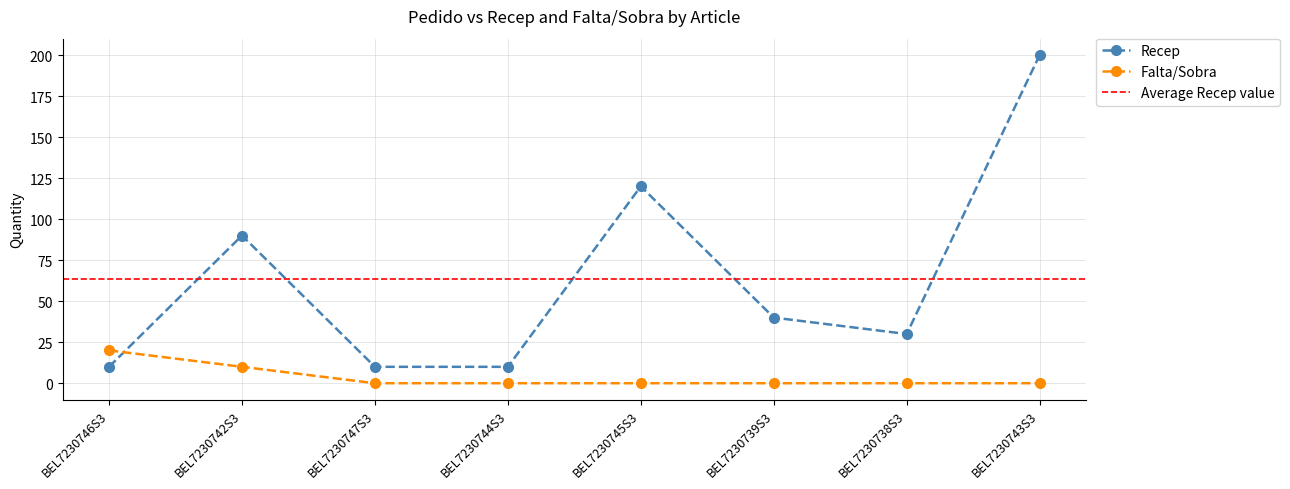

True or false: Recep has a value of 10 at BEL7230747S3.

True